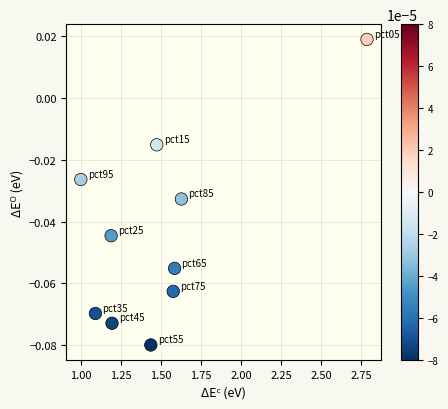

What is the average X value?

1.5